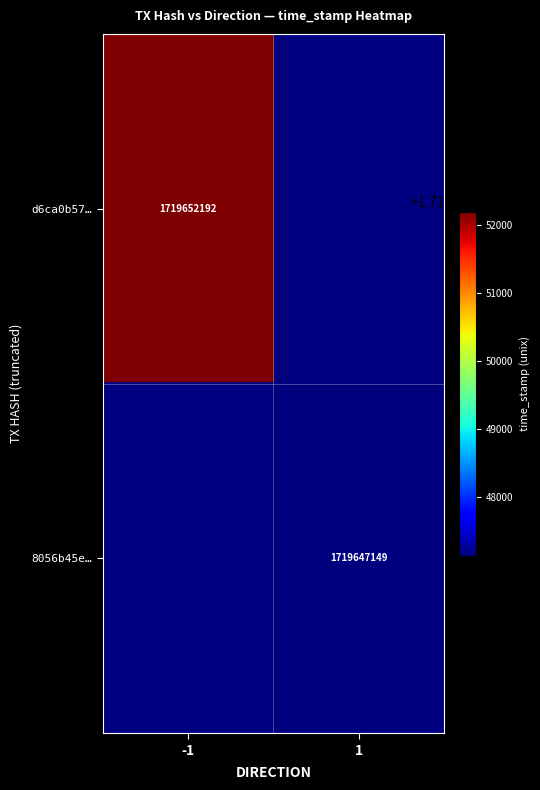

Is it true that d6ca0b57… equals 2830031513 at -1?

False